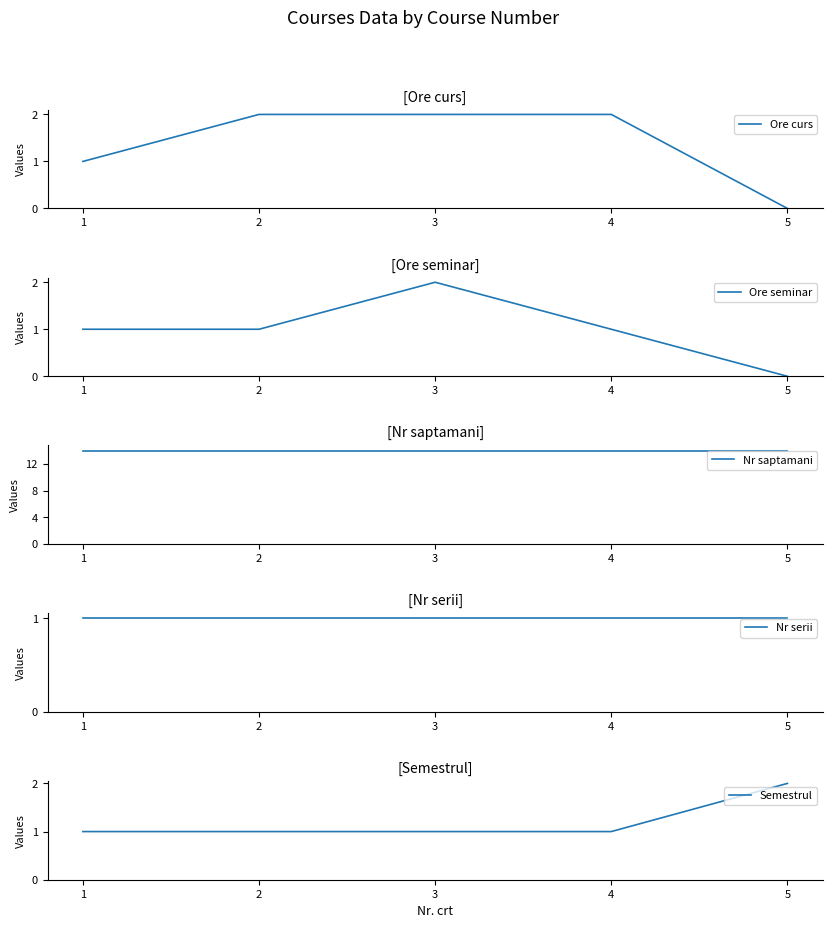

The value of Nr serii at 3 is 2. True or false?

False